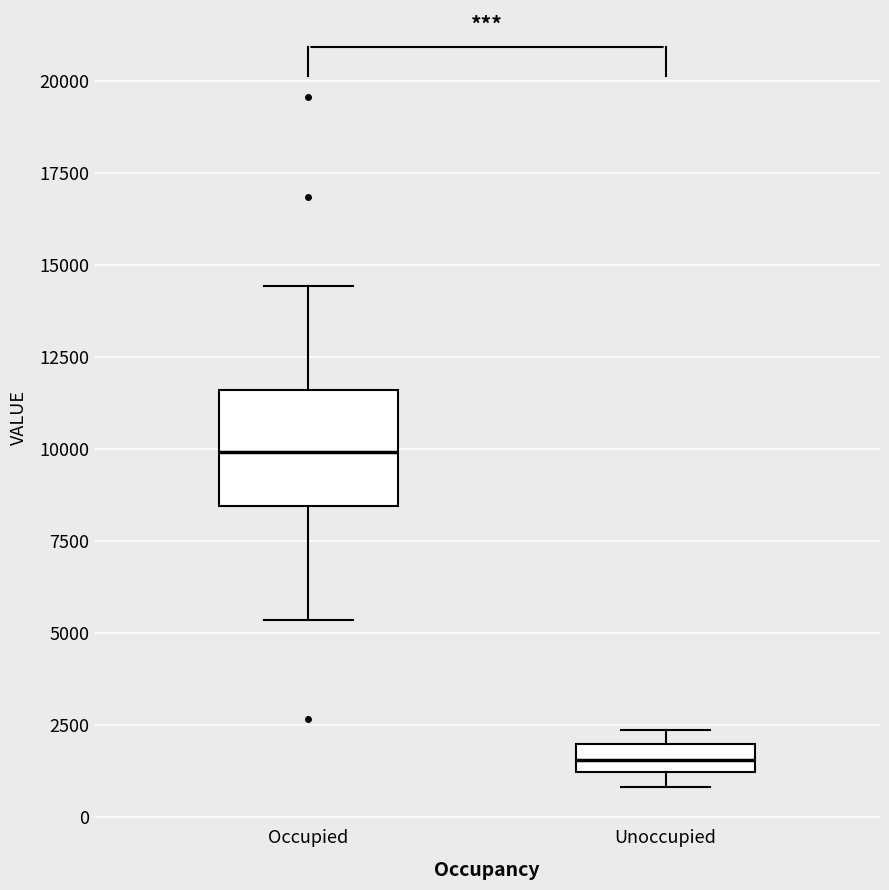

Where does the median line of the box for Occupied sit on the y-axis? The values are not printed on the chart, so give them approximately, as read against the axis.

10000